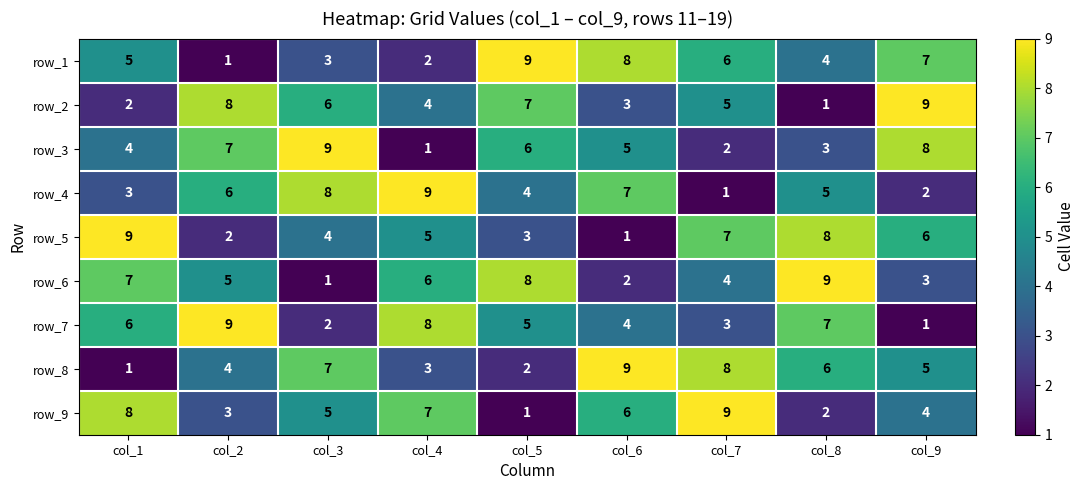

What is the difference between the maximum and minimum values in the row_7 series?

8